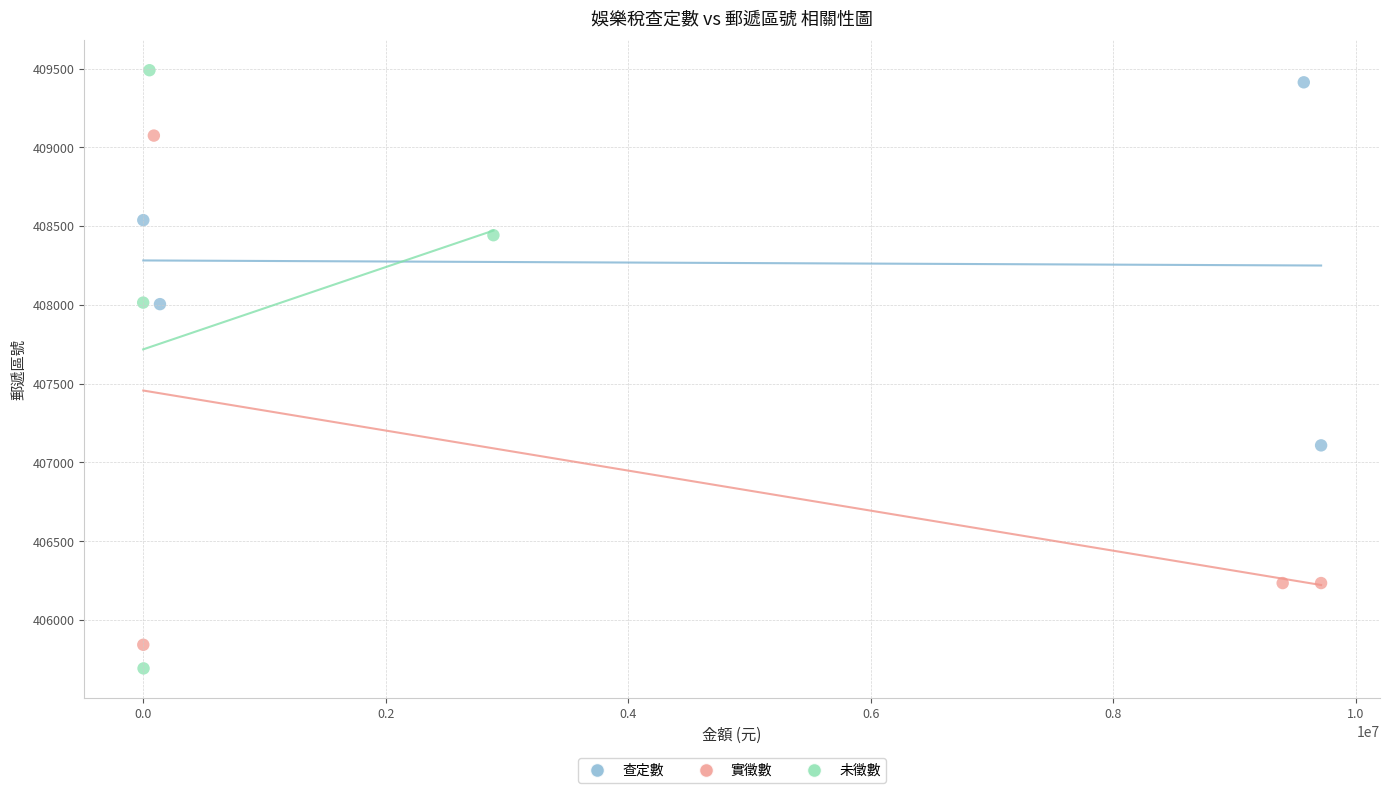

Which series contains the lowest Y value?

未徵數